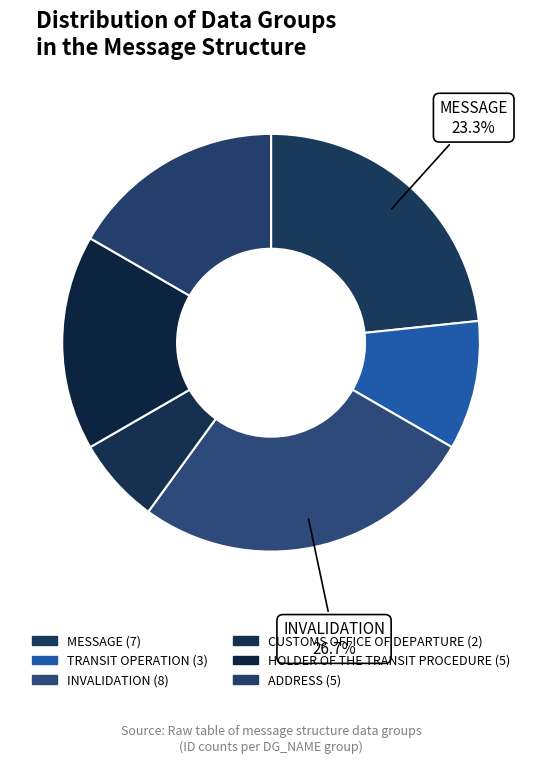

What is the largest slice in the pie chart?

INVALIDATION